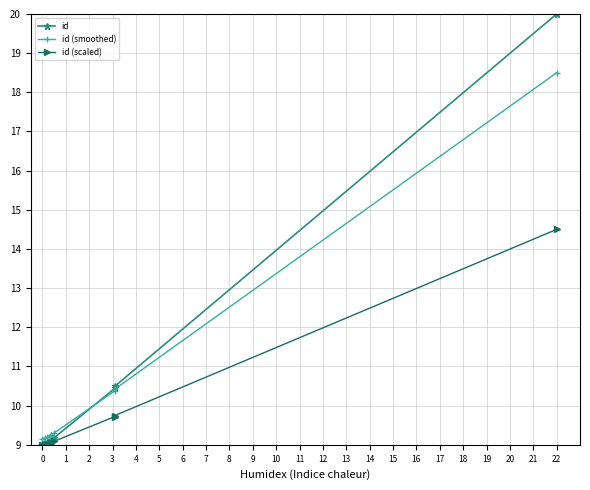

Does the chart have visible grid lines?

Yes